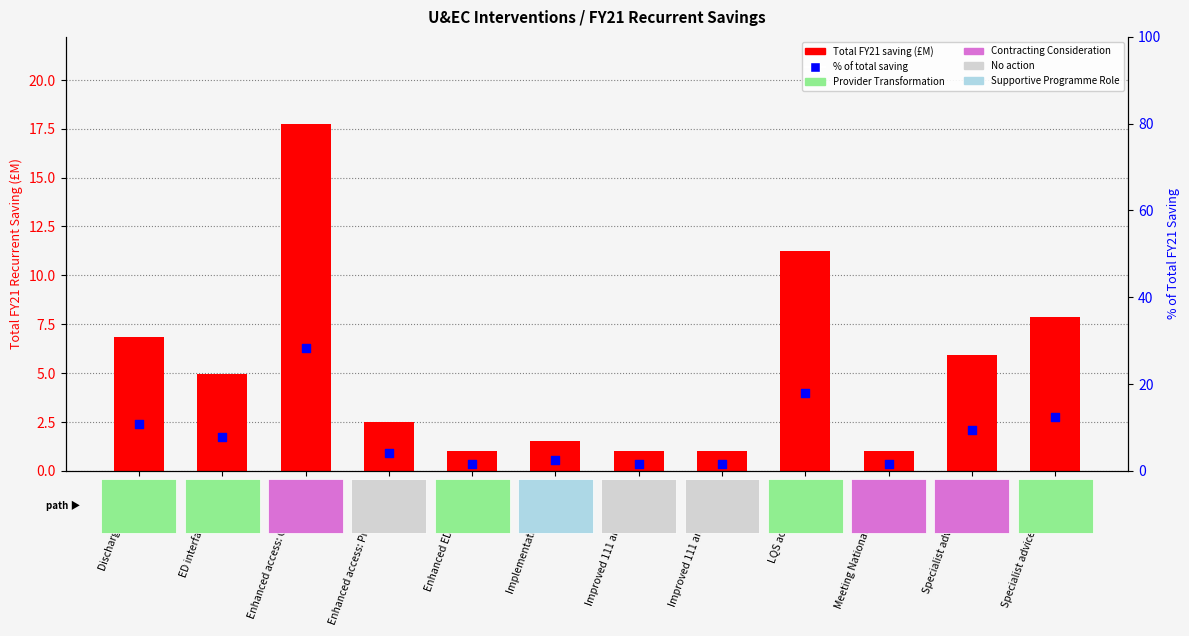

Is the value of Total FY21 saving (£M) at ED interface with MH greater than the value of % of total saving at Specialist advice: Access?

No